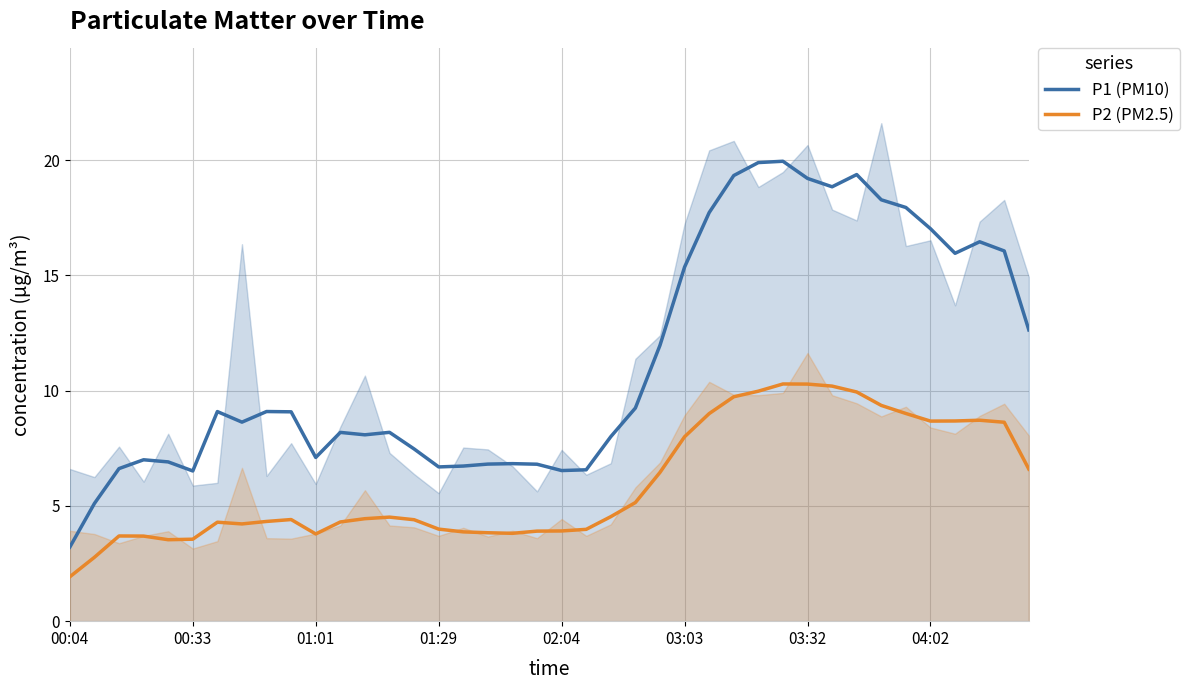

True or false: P1 (PM10) has more than 1 interior local peaks.

True